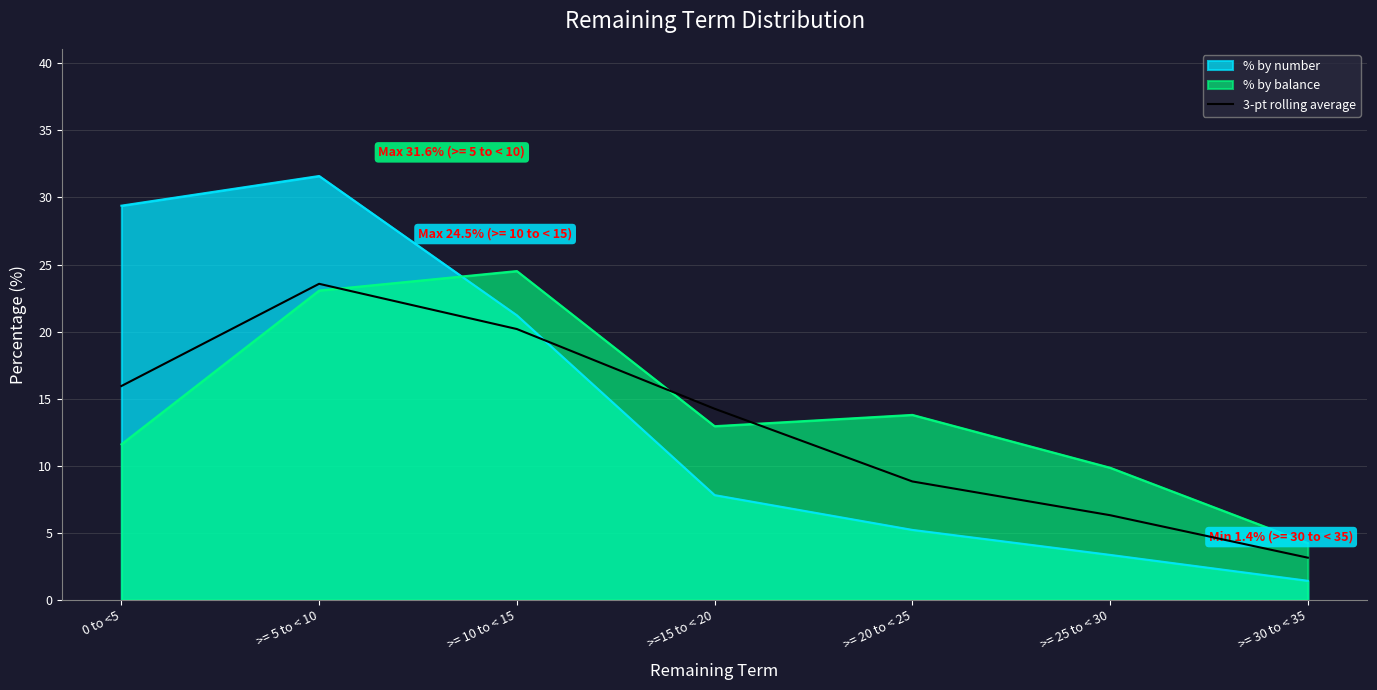

What is the change in value from >= 5 to < 10 to >= 25 to < 30?

-17.3